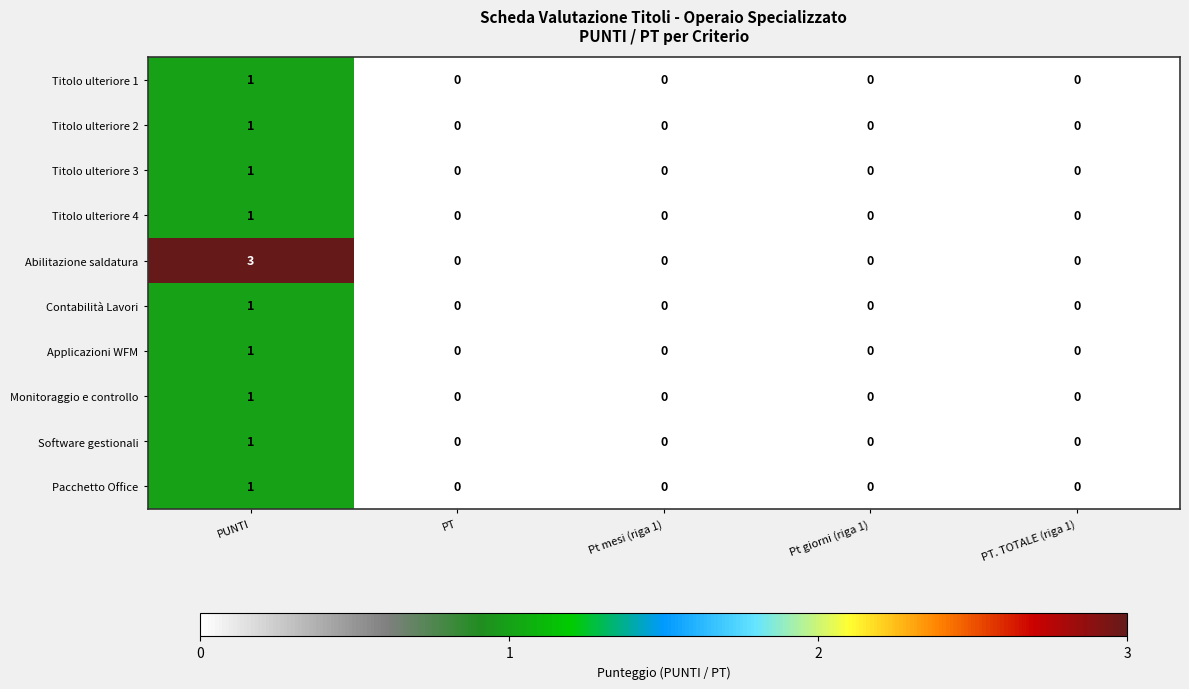

What is the maximum value shown in the chart?

3